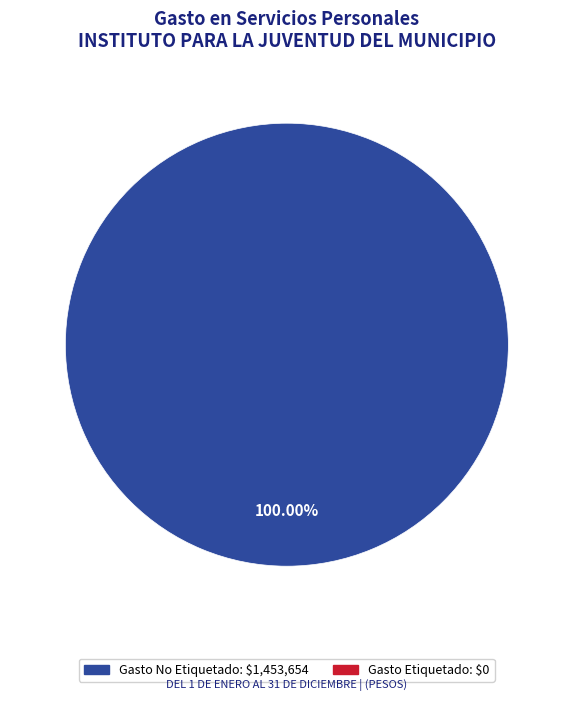

Is there a majority slice in this chart?

Yes